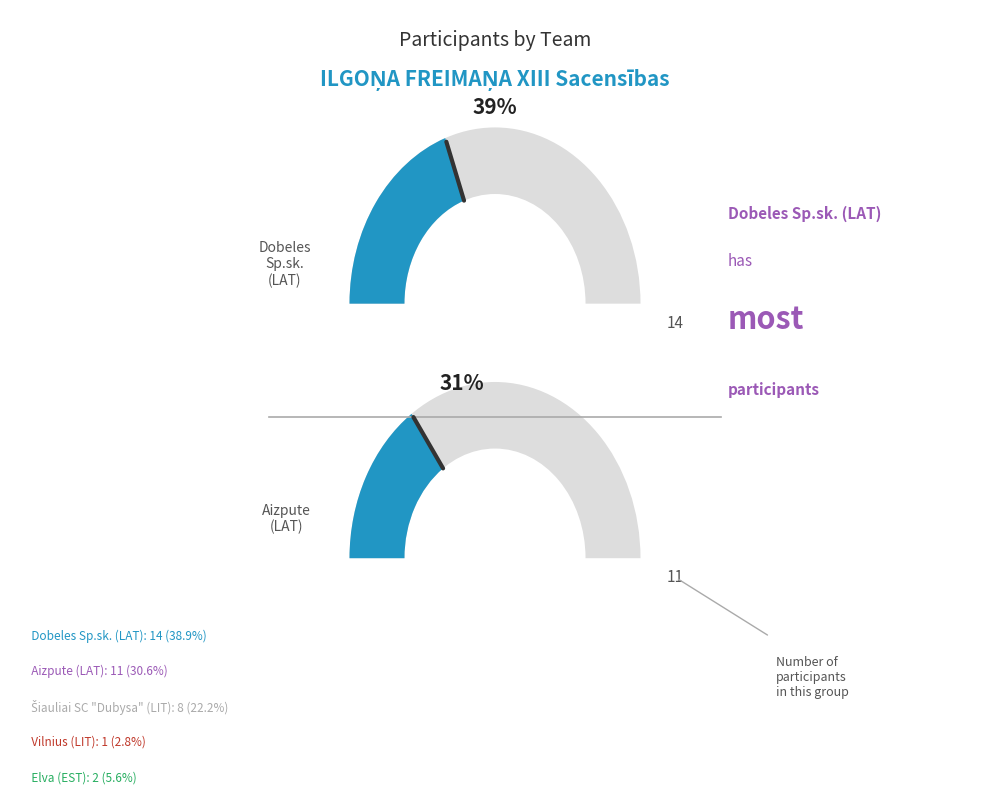

What is the largest slice in the pie chart?

Dobeles Sp.sk. (LAT)